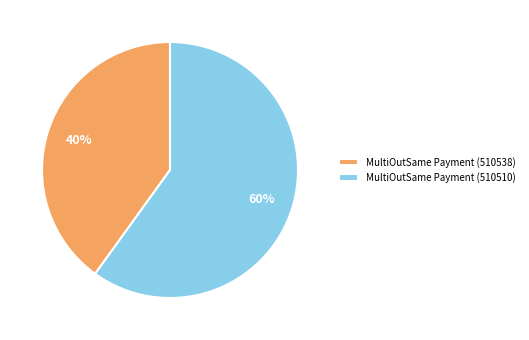

How many segments does this pie chart have?

2